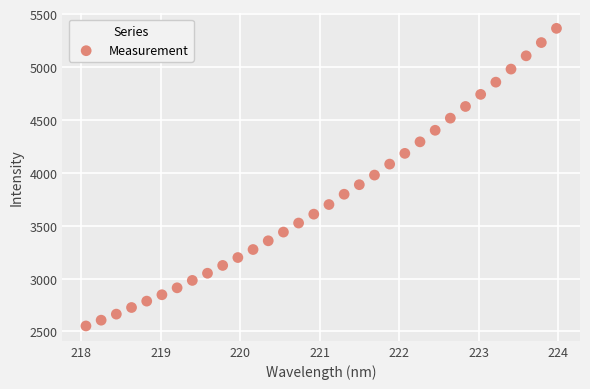

What is the range of X values (max minus min)?

5.9